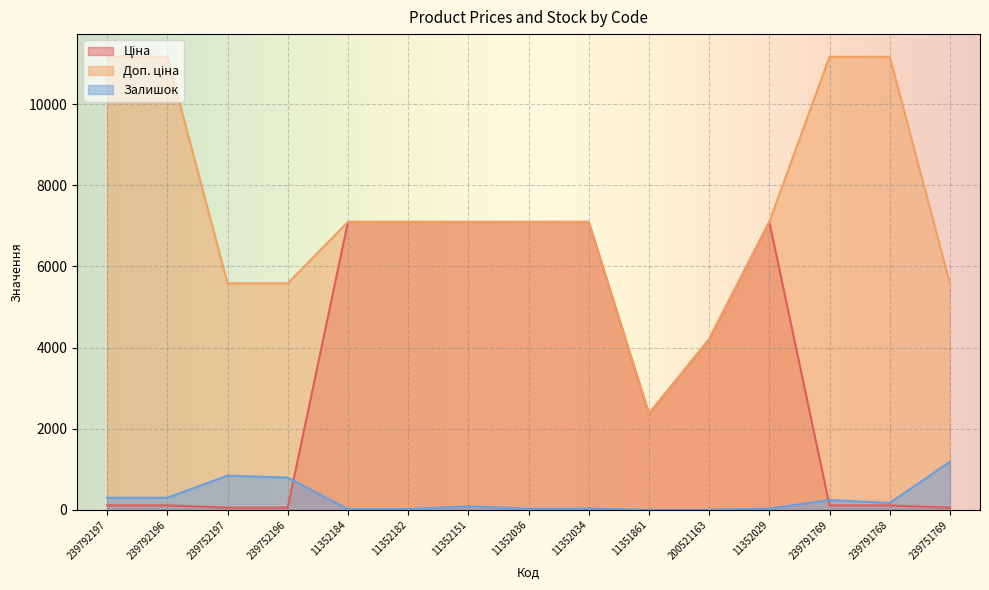

How many lines are shown in the chart?

3